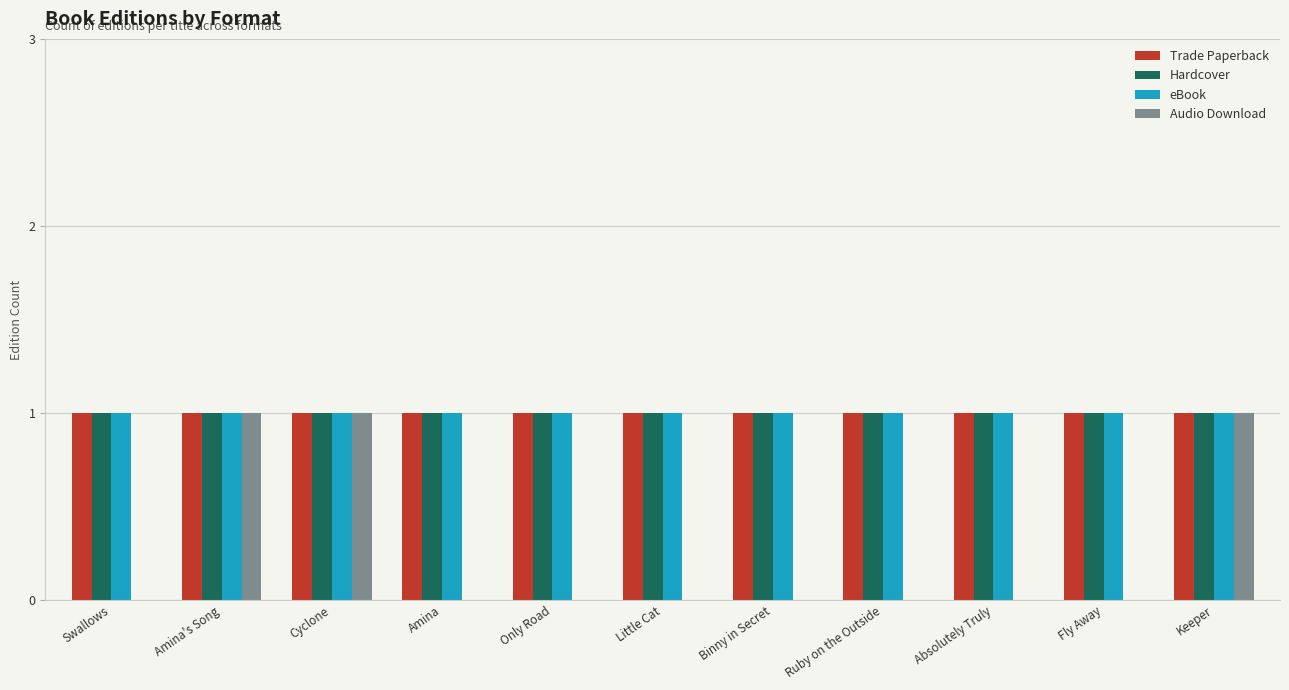

True or false: Hardcover has a value of 1 at Absolutely Truly.

True